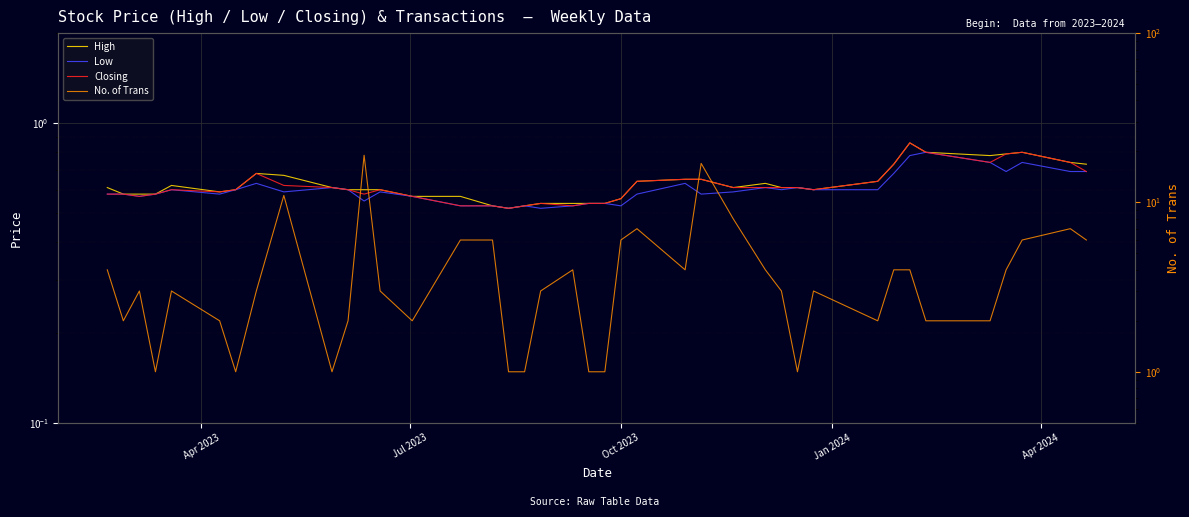

True or false: High and Closing intersect in this chart.

False